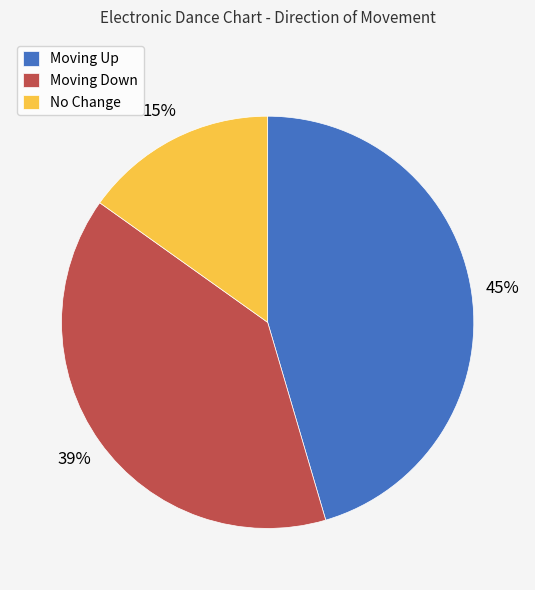

To the nearest percent, what is the average slice percentage?

33%